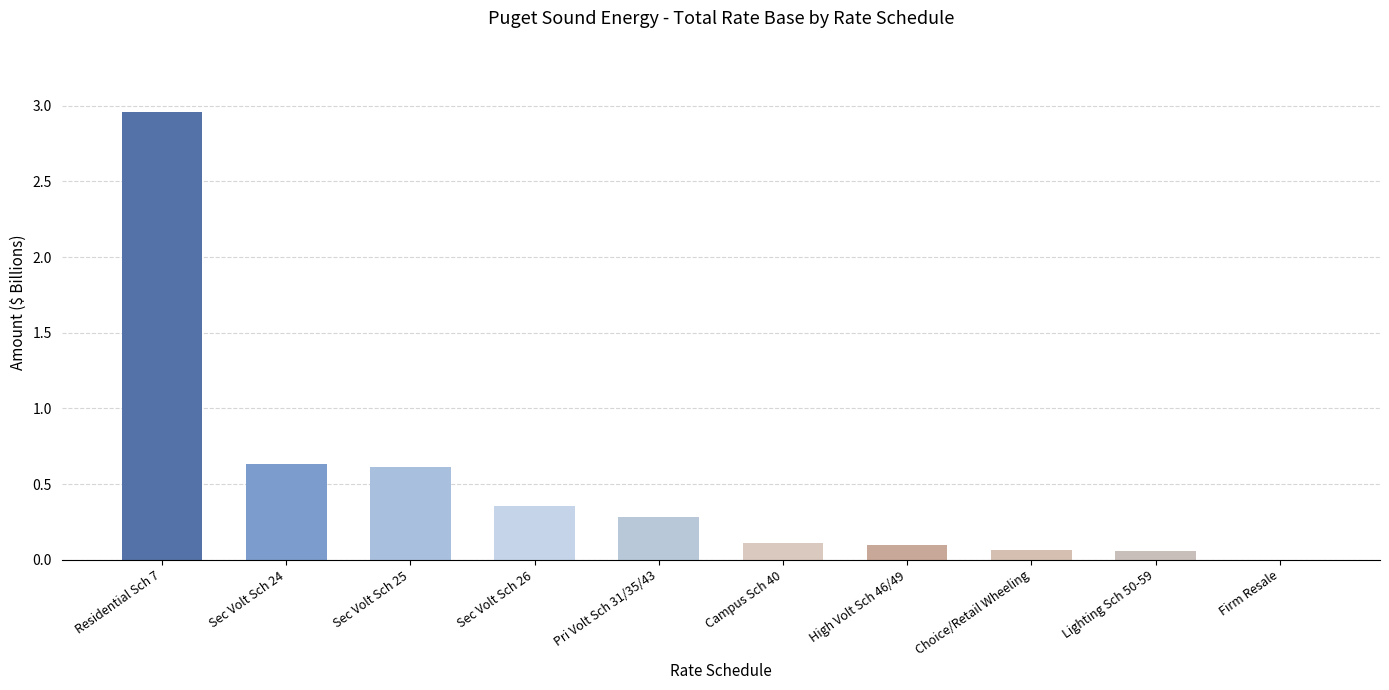

The value at Residential Sch 7 is 1.1. True or false?

False